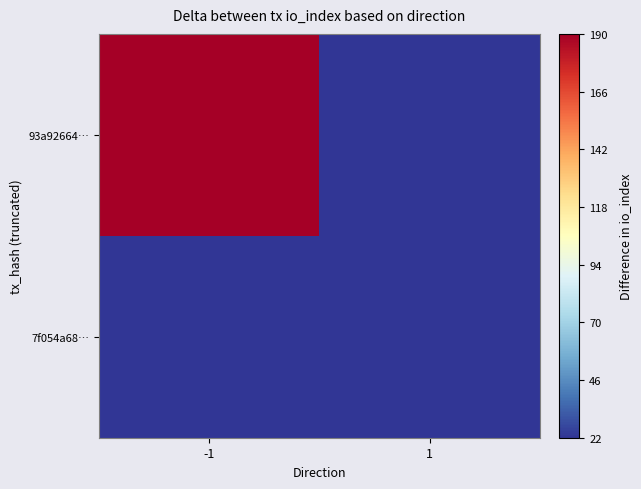

Reading right to left, list all the values displayed in this chart.

93a92664…: 1=22	-1=190
7f054a68…: 1=22	-1=22